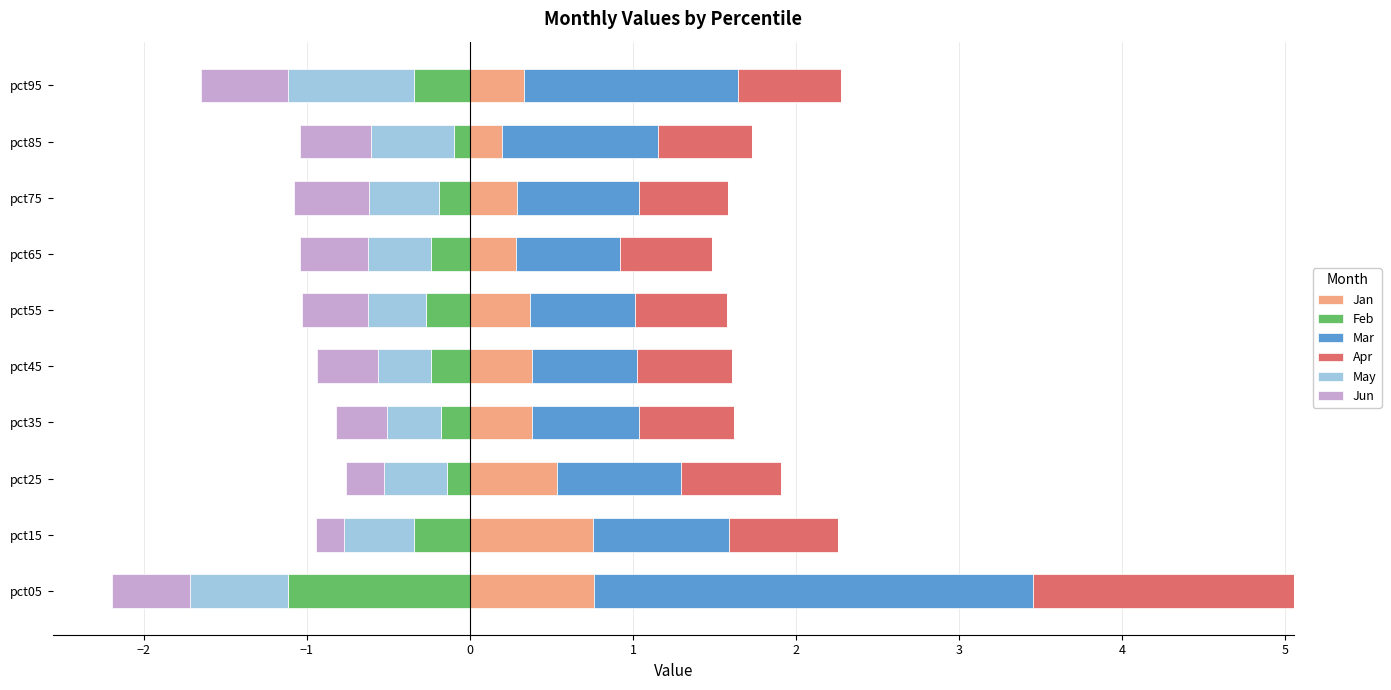

What value does the Jan series have at pct55?

0.4